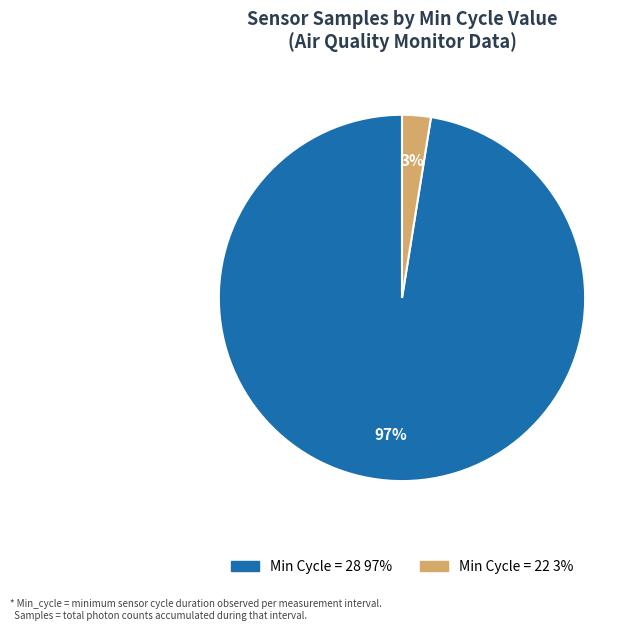

Is there a majority slice in this chart?

Yes